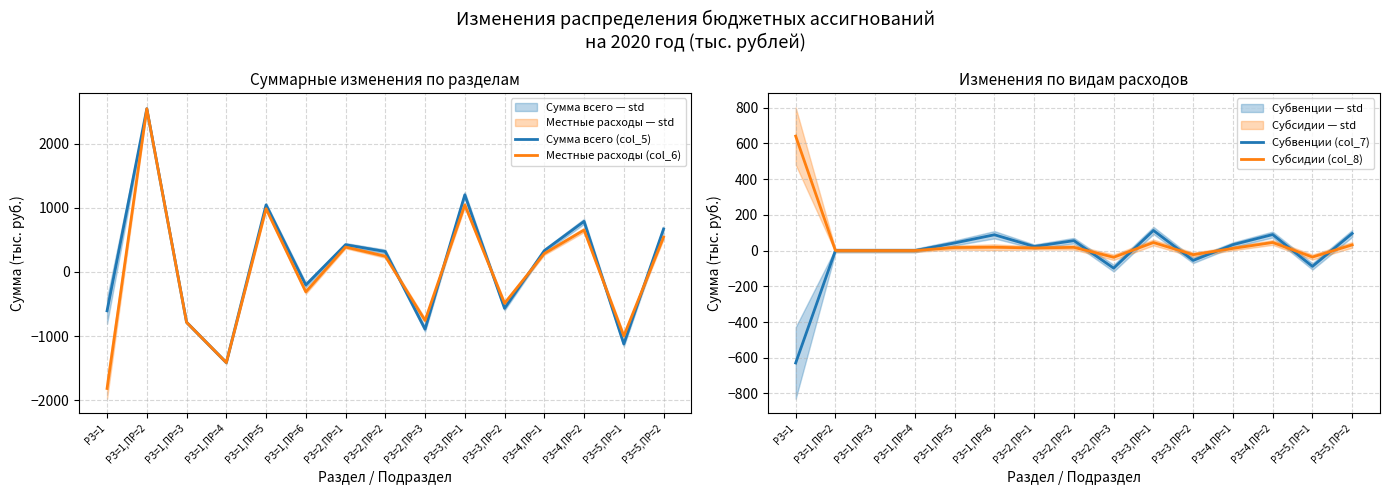

Which label corresponds to the smallest value in the chart?

РЗ=1